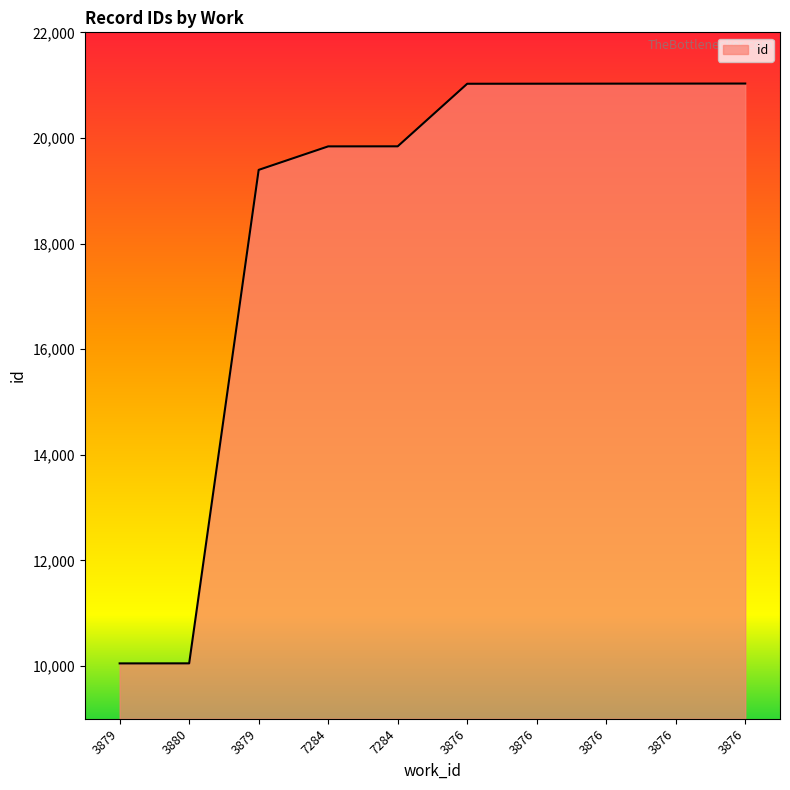

The chart shows a value of 21026 at 3876. True or false?

True